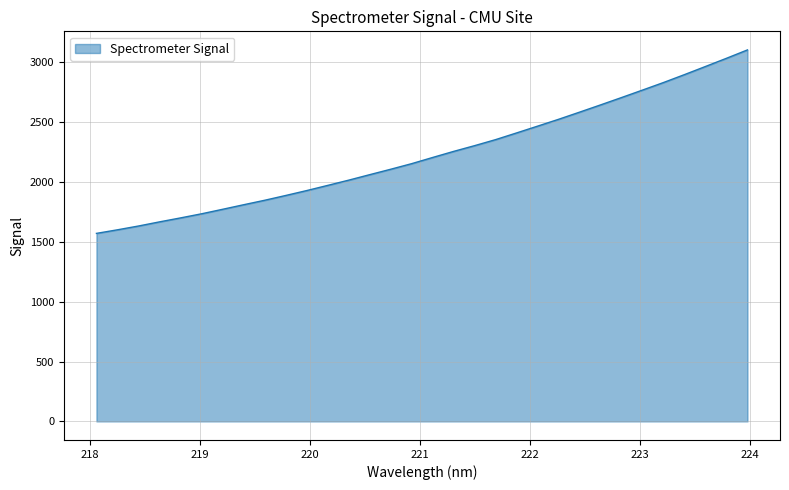

What is the difference between the maximum and minimum values?

1533.1